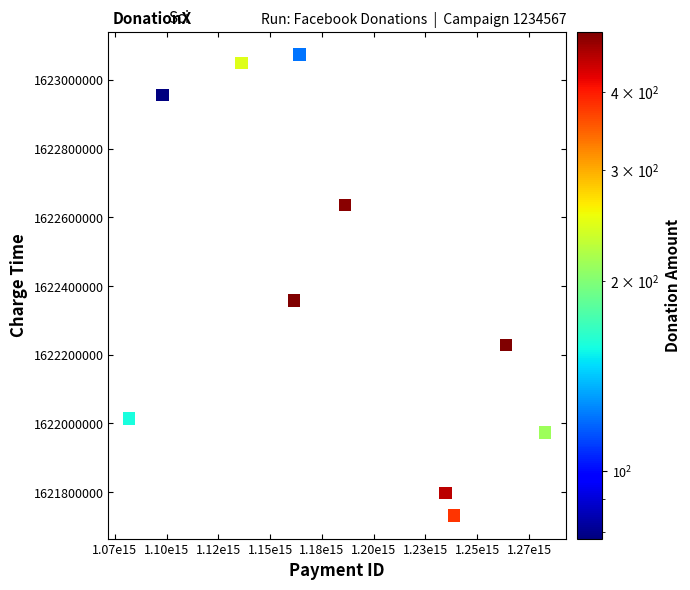

What is the range of X values (max minus min)?

200870000000000